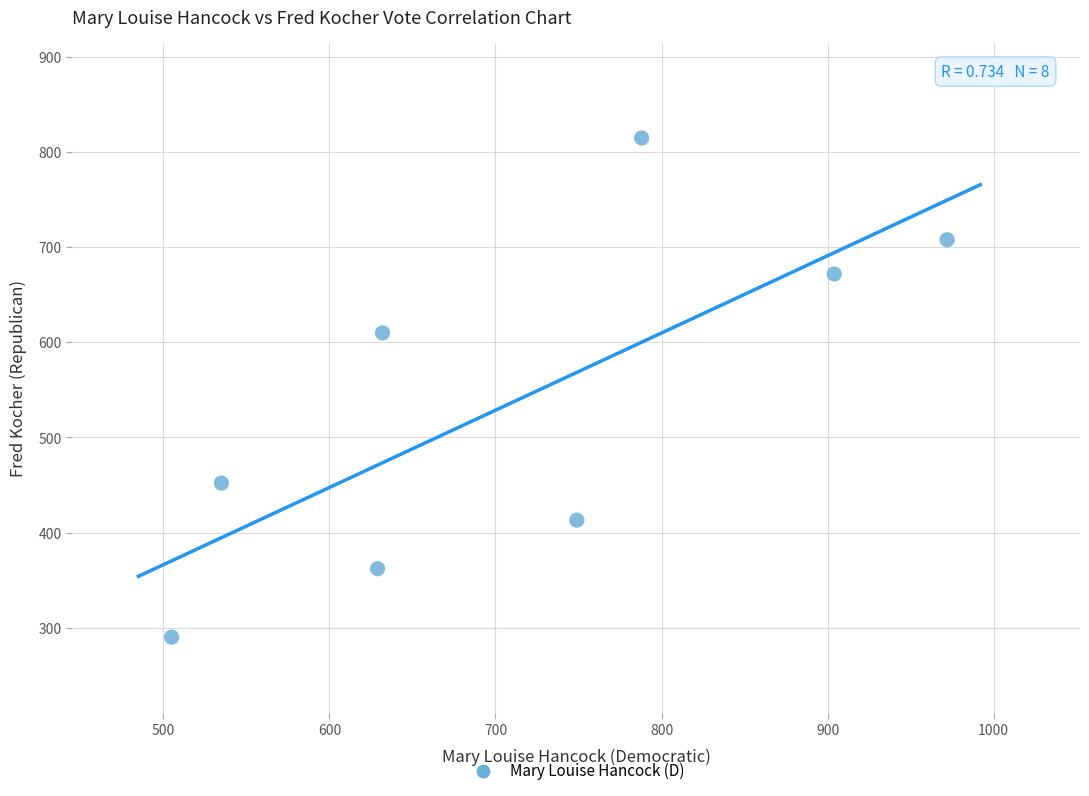

What Y value in the scatter plot is closest to 552?

610